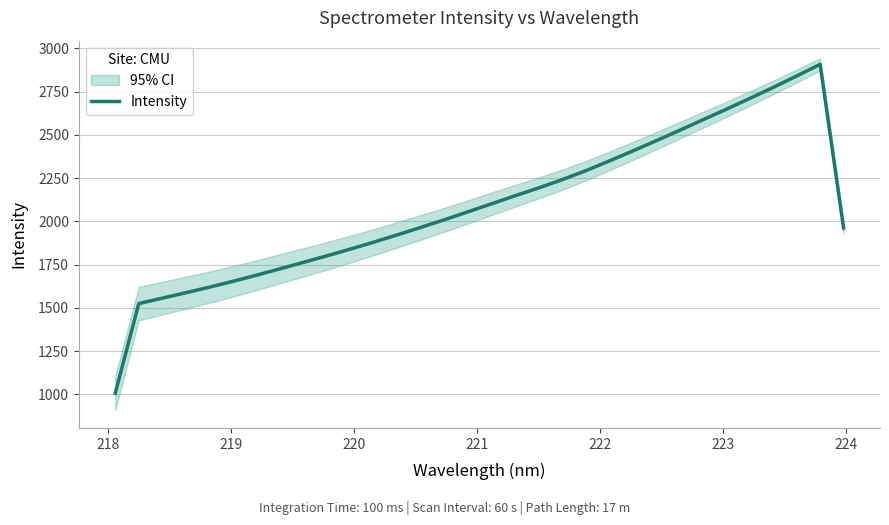

What is the maximum value for Intensity?

2907.2